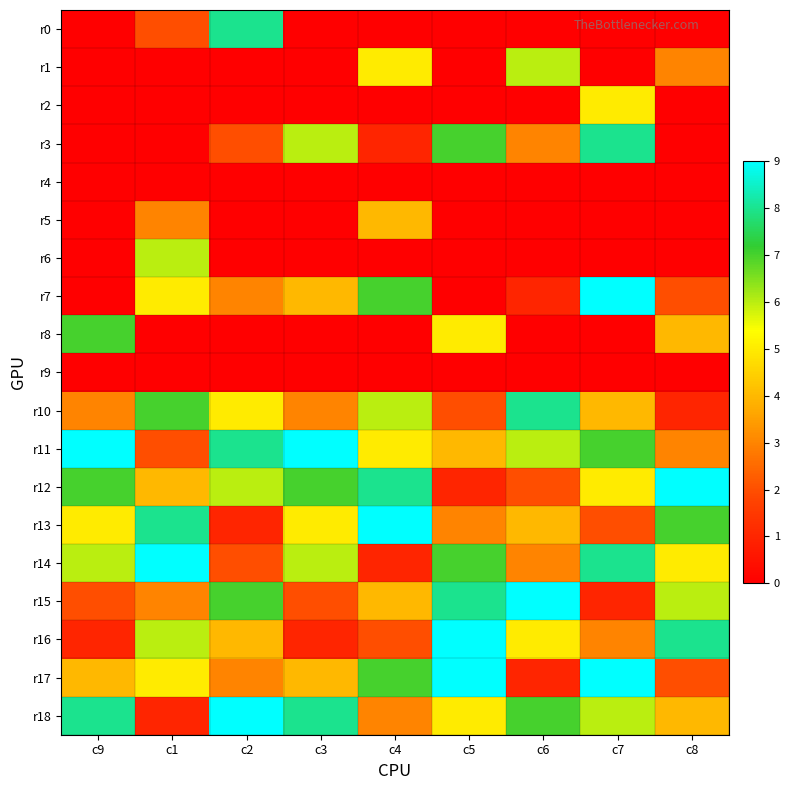

List the series in order of their peak value, highest first.

r7, r11, r12, r13, r14, r15, r16, r17, r18, r0, r3, r10, r8, r1, r6, r2, r5, r4, r9